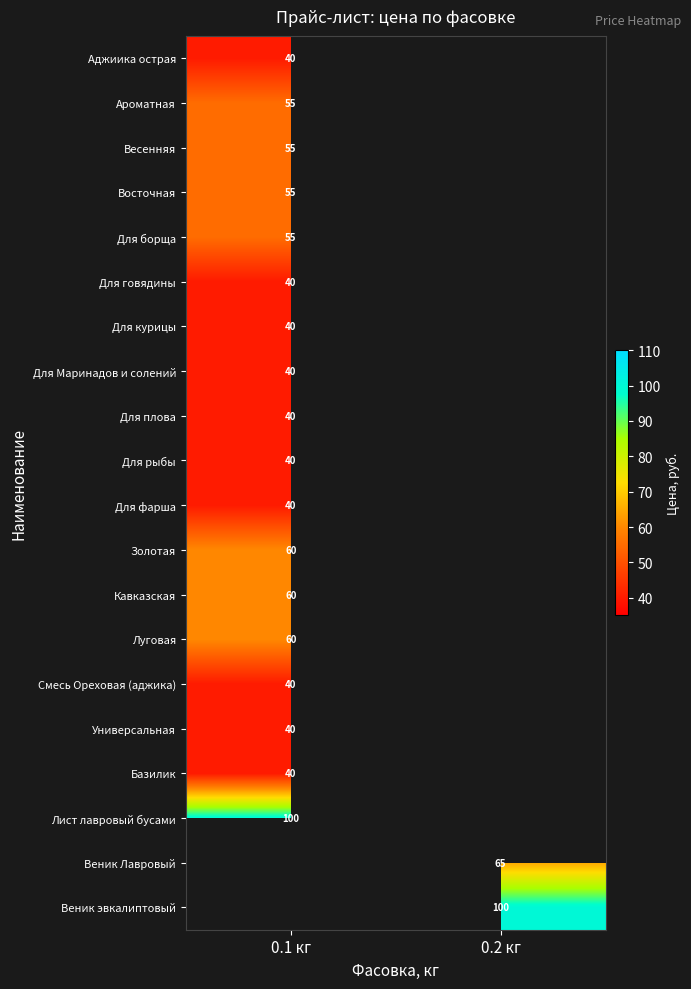

The Для плова series shows 40 at 0.1 кг. True or false?

True